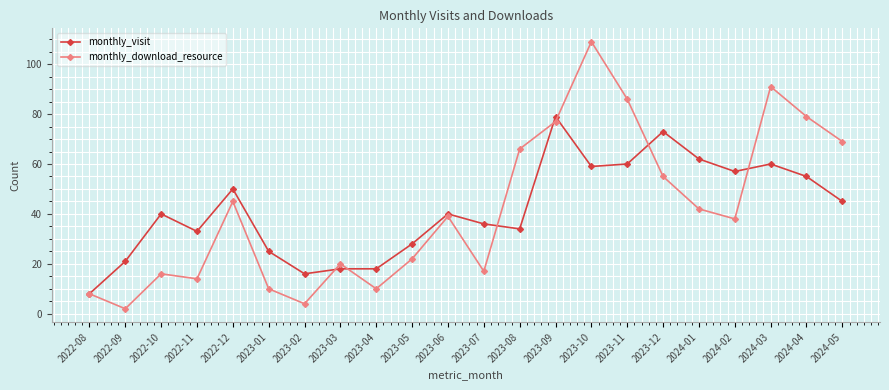

Reading left to right, transcribe all the data shown in this chart.

monthly_visit: 2022-08=8	2022-09=21	2022-10=40	2022-11=33	2022-12=50	2023-01=25	2023-02=16	2023-03=18	2023-04=18	2023-05=28	2023-06=40	2023-07=36	2023-08=34	2023-09=79	2023-10=59	2023-11=60	2023-12=73	2024-01=62	2024-02=57	2024-03=60	2024-04=55	2024-05=45
monthly_download_resource: 2022-08=8	2022-09=2	2022-10=16	2022-11=14	2022-12=45	2023-01=10	2023-02=4	2023-03=20	2023-04=10	2023-05=22	2023-06=39	2023-07=17	2023-08=66	2023-09=77	2023-10=109	2023-11=86	2023-12=55	2024-01=42	2024-02=38	2024-03=91	2024-04=79	2024-05=69